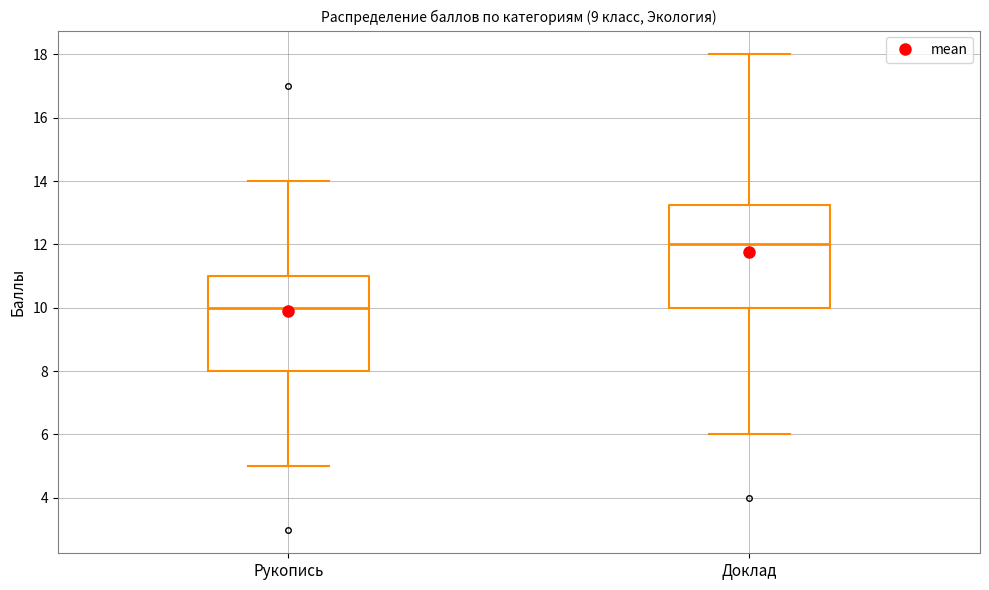

Reading left to right, transcribe this box plot: for each box, give where its median line is, the range the box spans, and where its two whiskers end, as read against the y-axis. The values are not printed on the chart, so give them approximately, as read against the axis.

Рукопись: median 10.0, box 8.0 to 11.0, whiskers 5.0 to 14.0
Доклад: median 12.0, box 10.0 to 13.2, whiskers 6.0 to 18.0